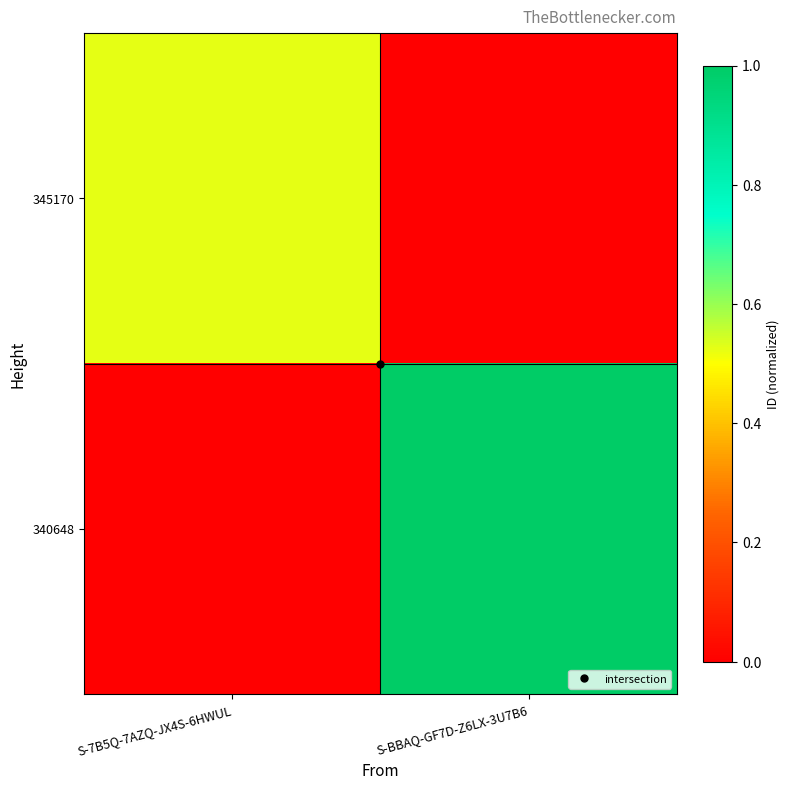

Reading left to right, extract all data points from this chart.

345170: S-7B5Q-7AZQ-JX4S-6HWUL=0.5	S-BBAQ-GF7D-Z6LX-3U7B6=0.0
340648: S-7B5Q-7AZQ-JX4S-6HWUL=0.0	S-BBAQ-GF7D-Z6LX-3U7B6=1.0